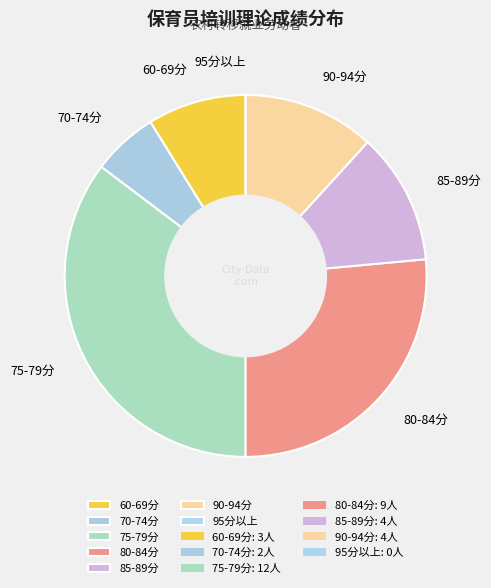

Which slice is the largest?

75-79分